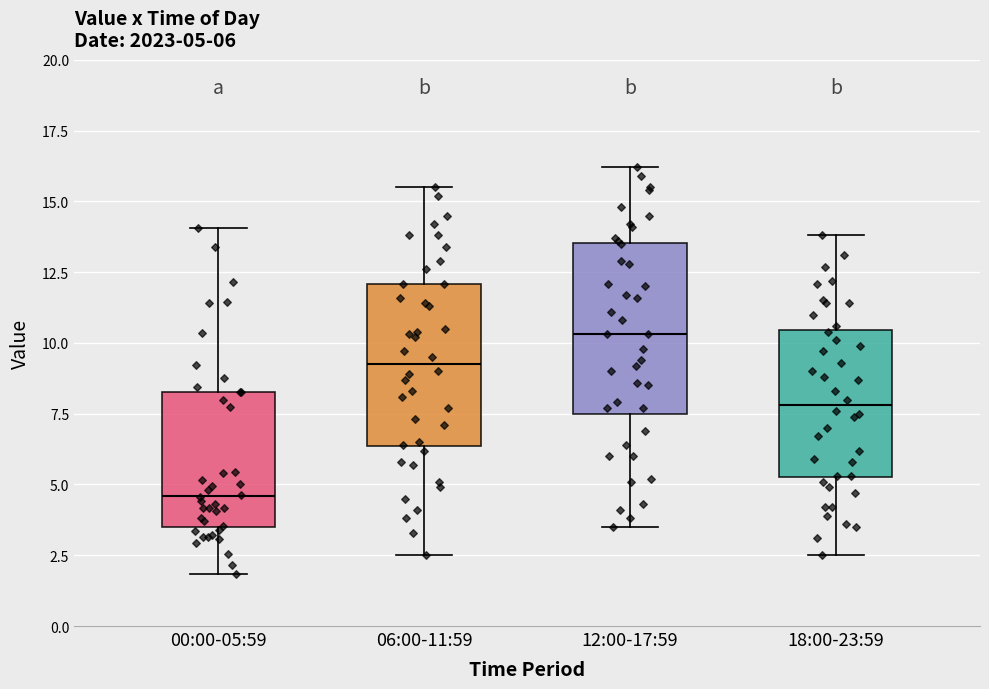

Which box's median line is the highest?

12:00-17:59